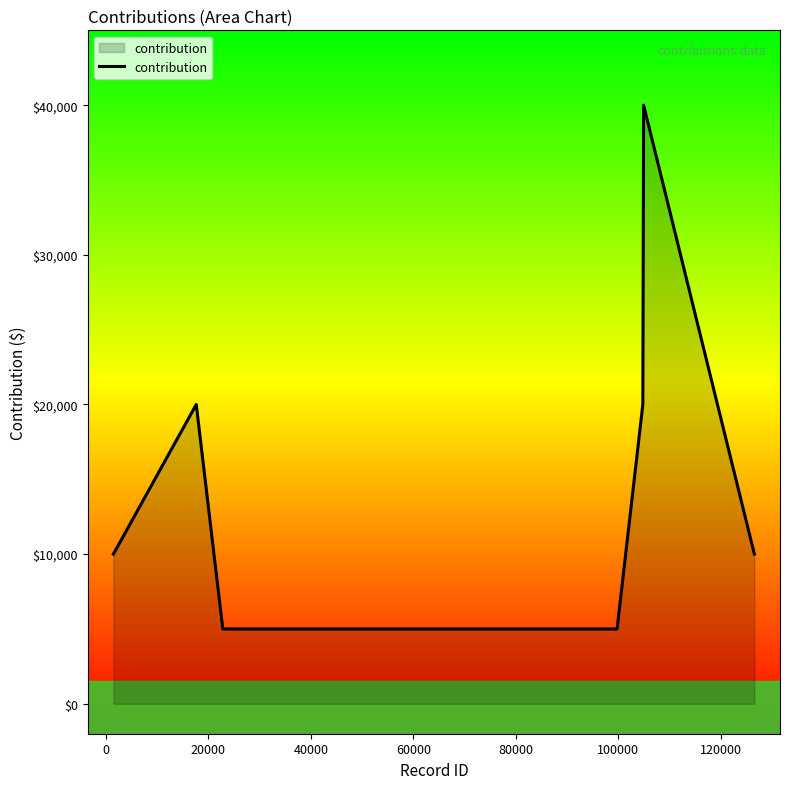

What is the average value?

15714